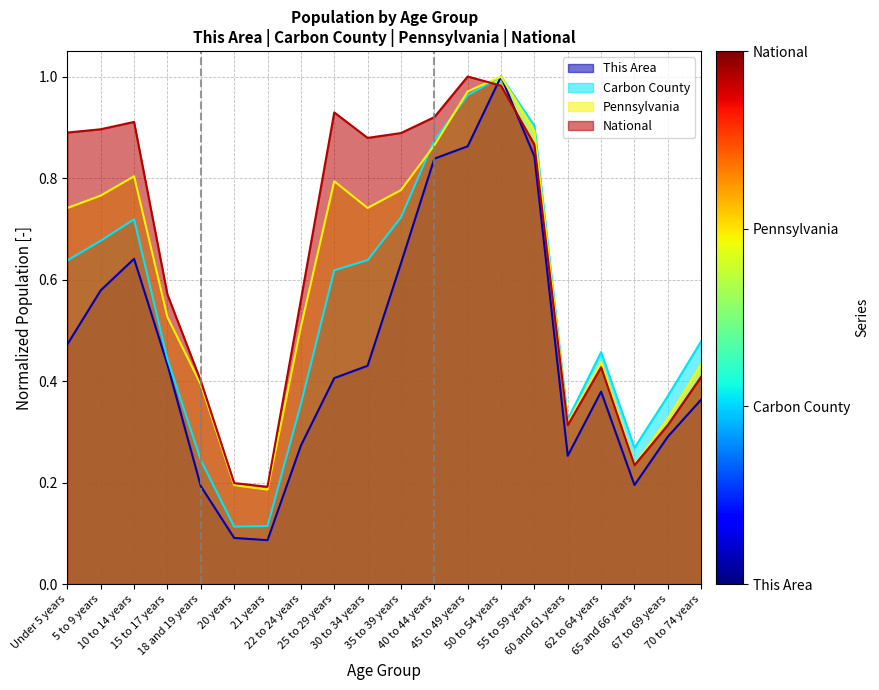

The value of This Area at Under 5 years is 0.5. True or false?

True